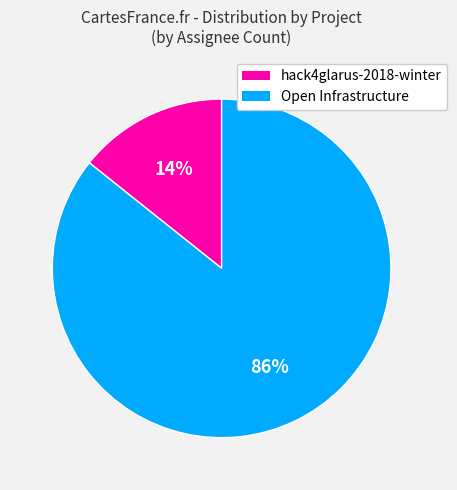

Count the number of slices in the pie.

2